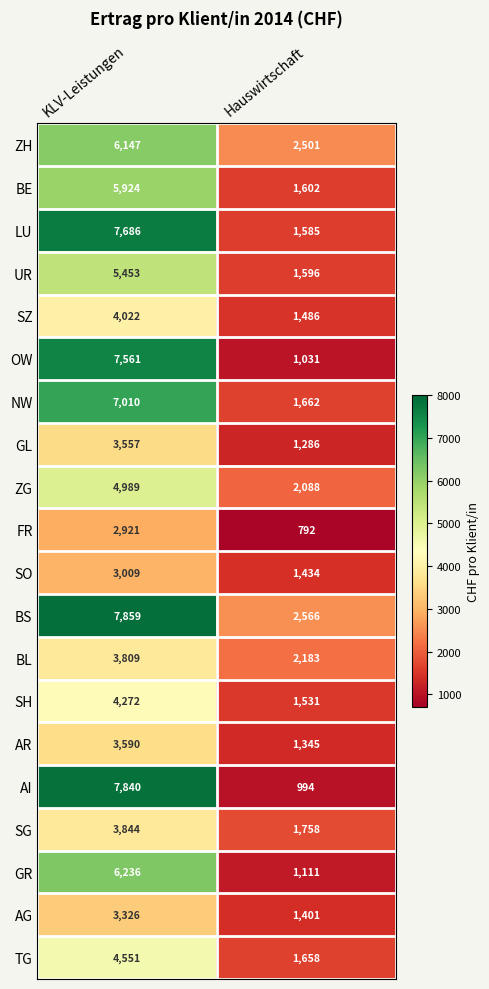

What is the total value across all series at Hauswirtschaft?

31610